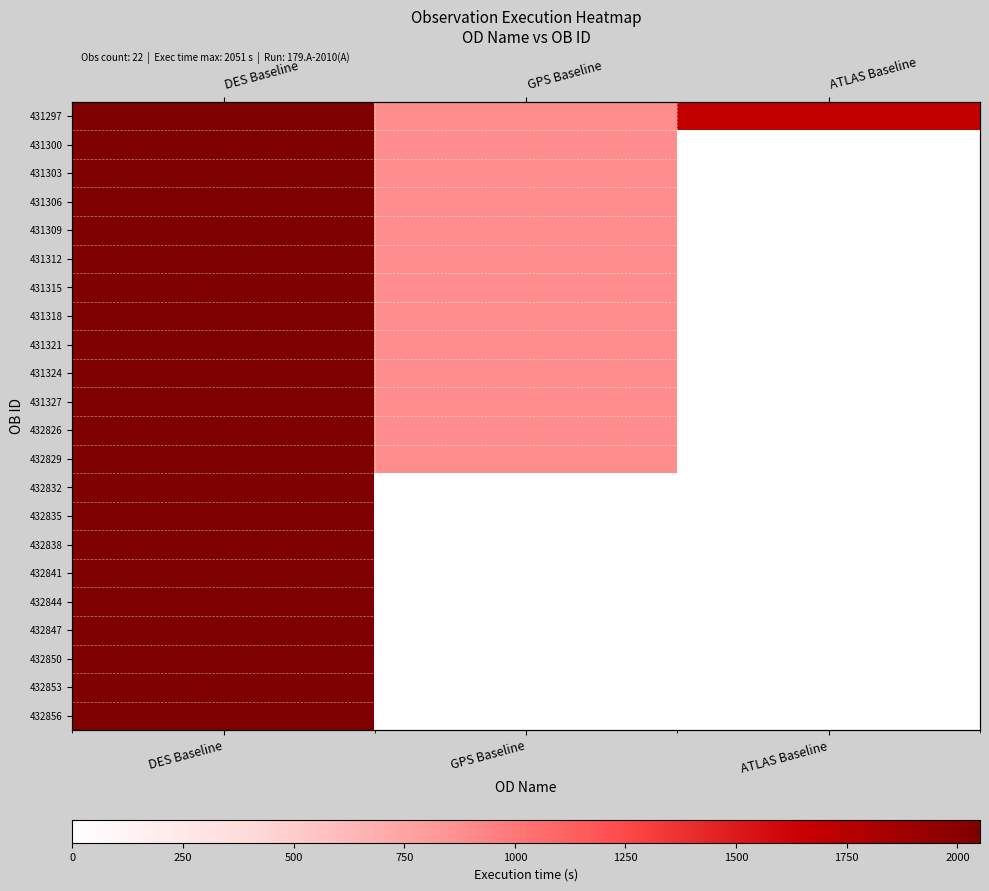

What is the greatest value displayed?

2051